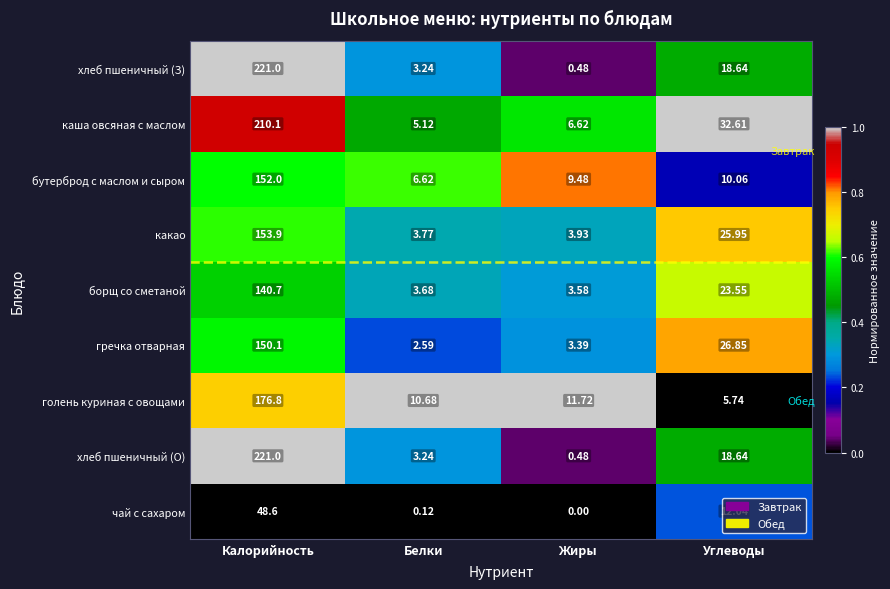

At which label does чай с сахаром first exceed 12?

Калорийность